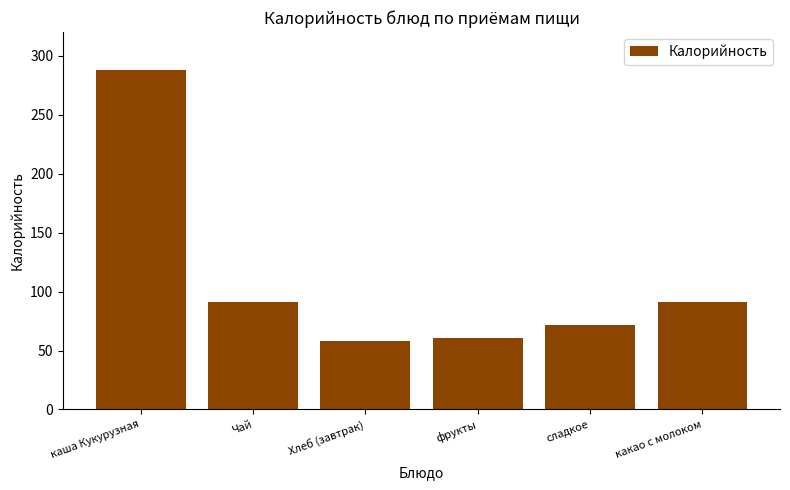

Read the value at Чай.

91.2